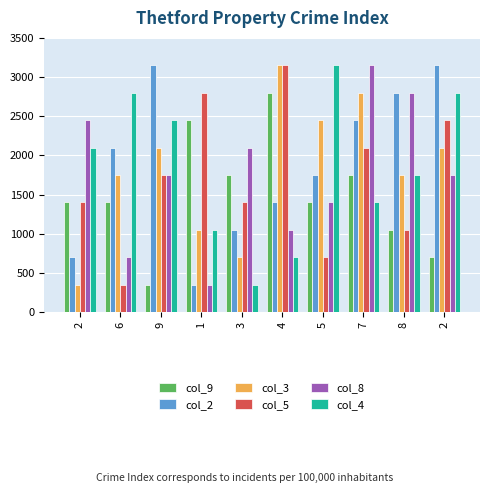

How many groups of bars are there?

10